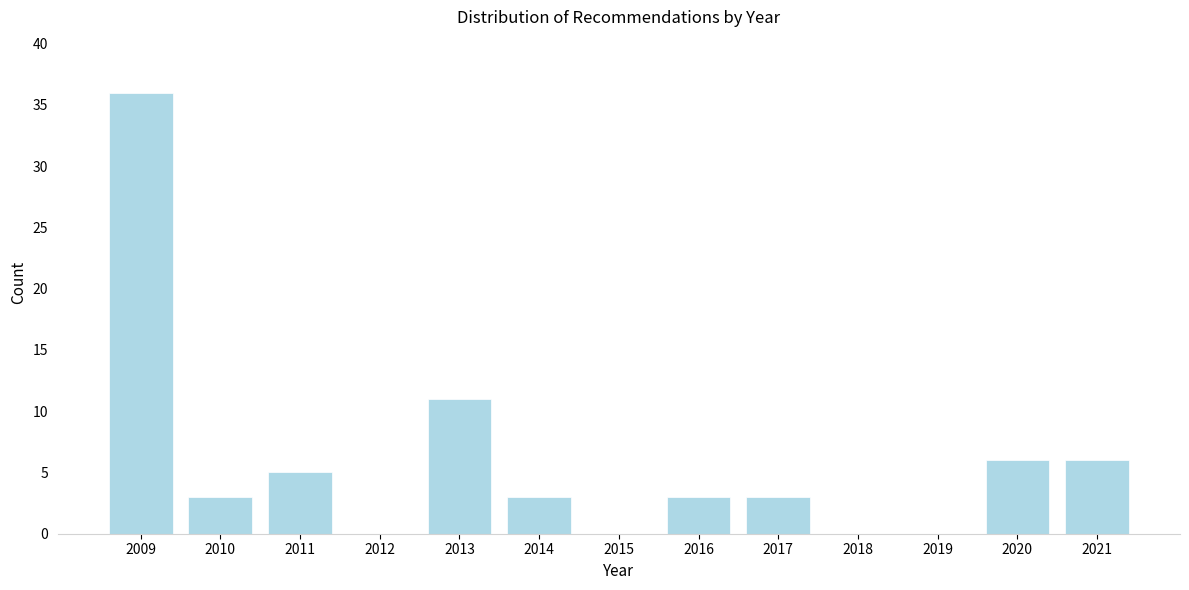

Reading left to right, transcribe all the data shown in this chart.

2009=36	2010=3	2011=5	2012=0	2013=11	2014=3	2015=0	2016=3	2017=3	2018=0	2019=0	2020=6	2021=6